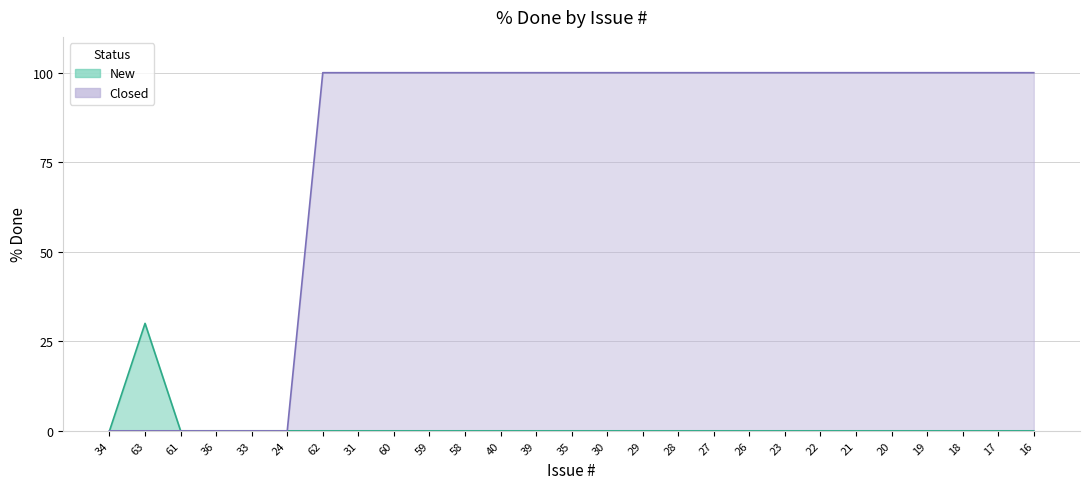

List the labels in order of value, largest first.

62, 31, 60, 59, 58, 40, 39, 35, 30, 29, 28, 27, 26, 23, 22, 21, 20, 19, 18, 17, 16, 34, 63, 61, 36, 33, 24